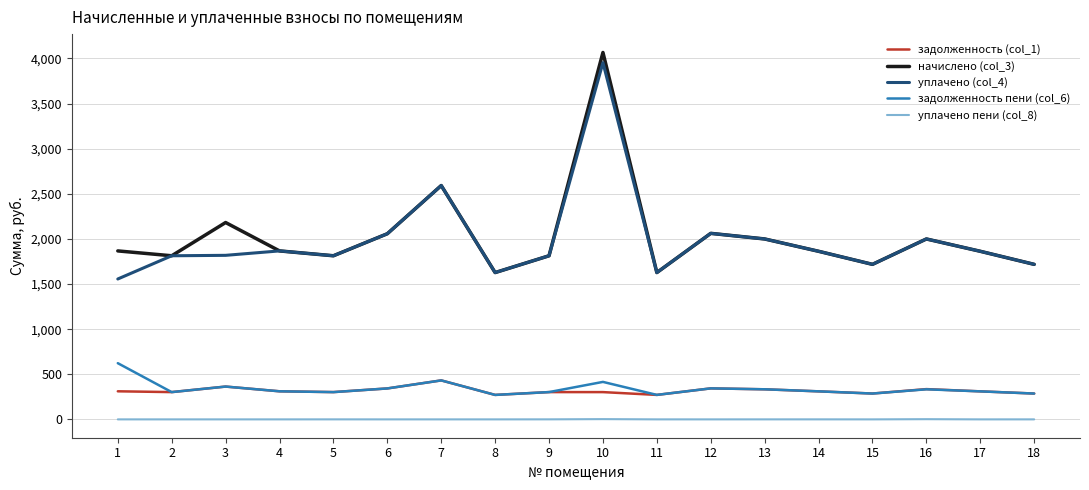

What is the spread (max minus min) of values at 12?

2061.7